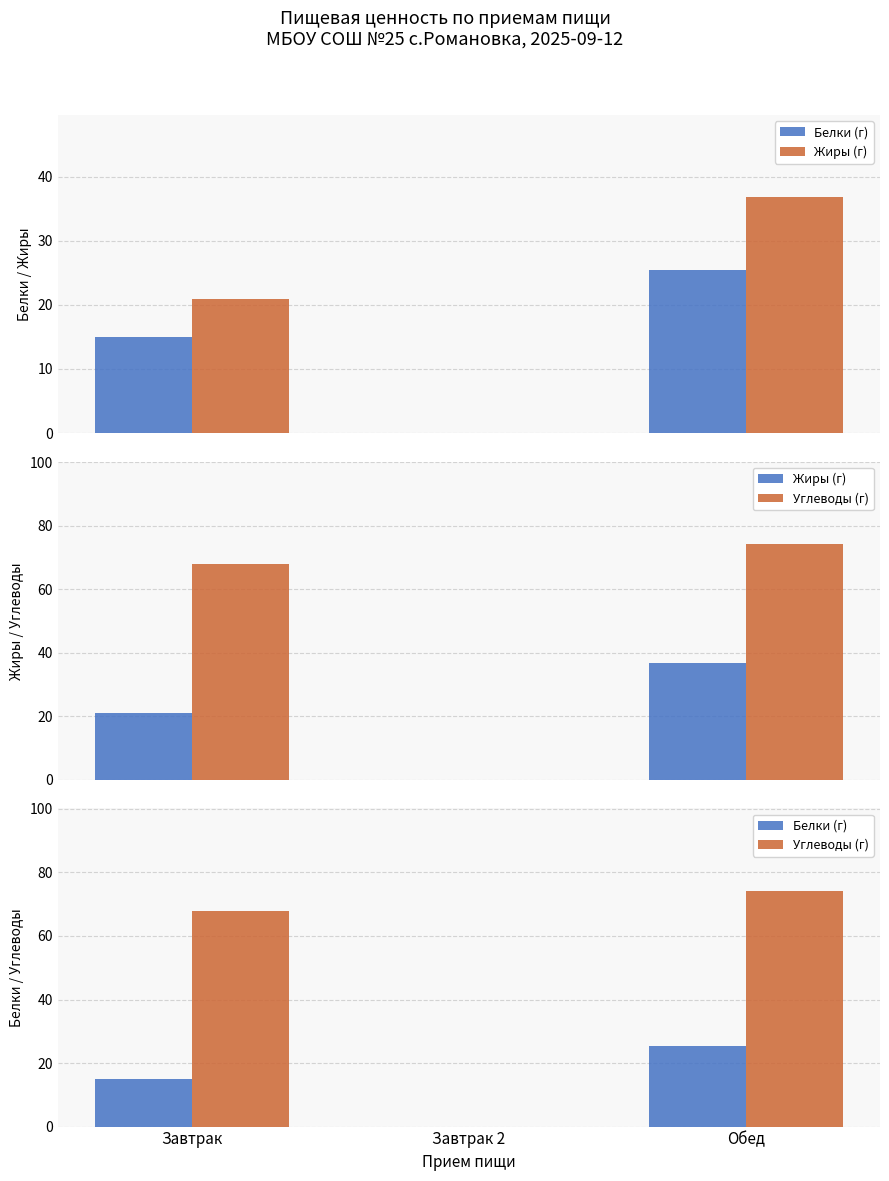

The Белки (г) series shows 13.9 at Завтрак 2. True or false?

False